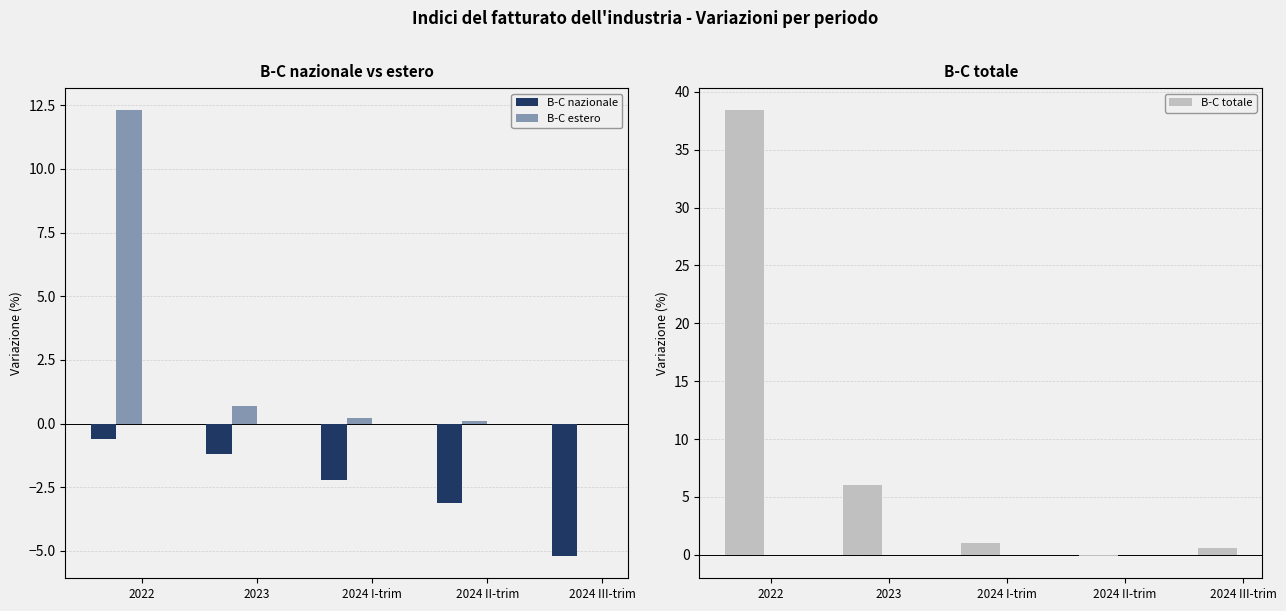

What position from the right is 2024 II-trim?

2